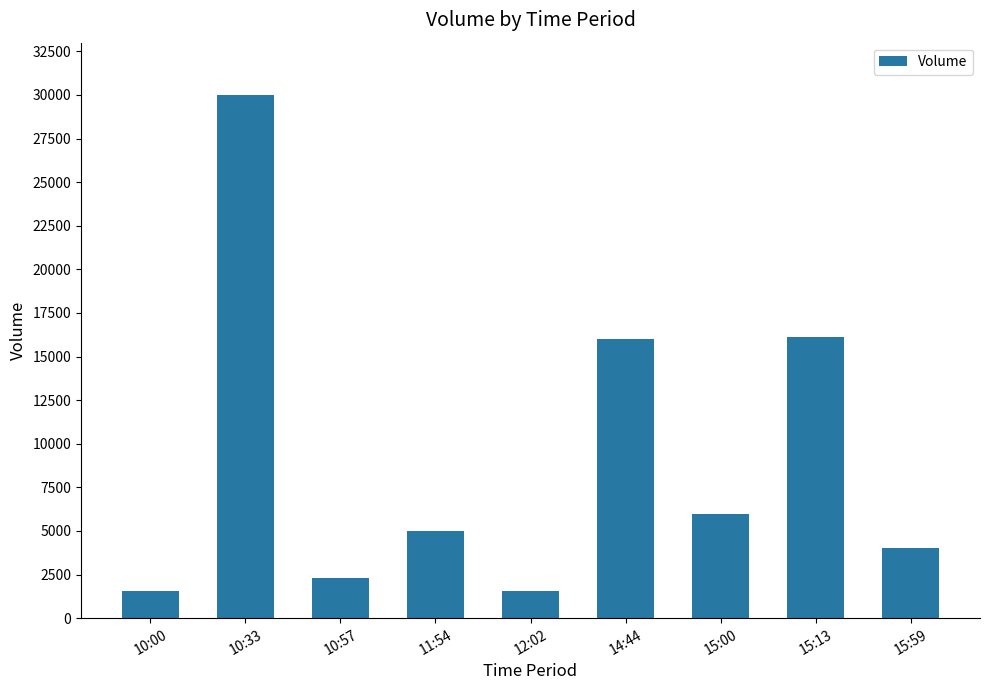

Are the bars grouped side by side (vs. stacked)?

No